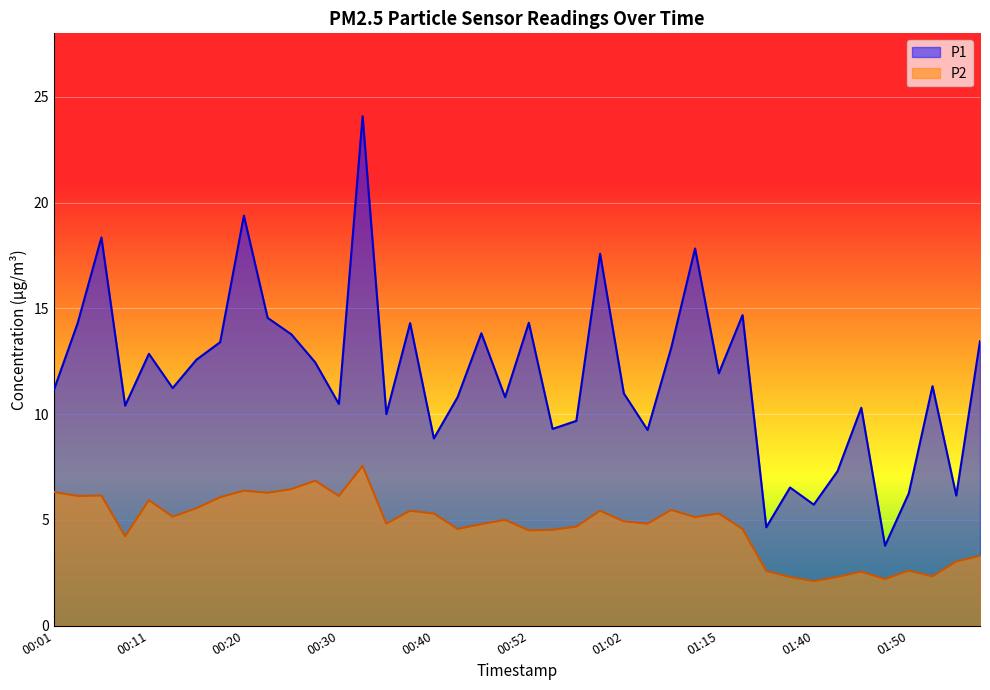

True or false: P2 and P1 intersect in this chart.

False